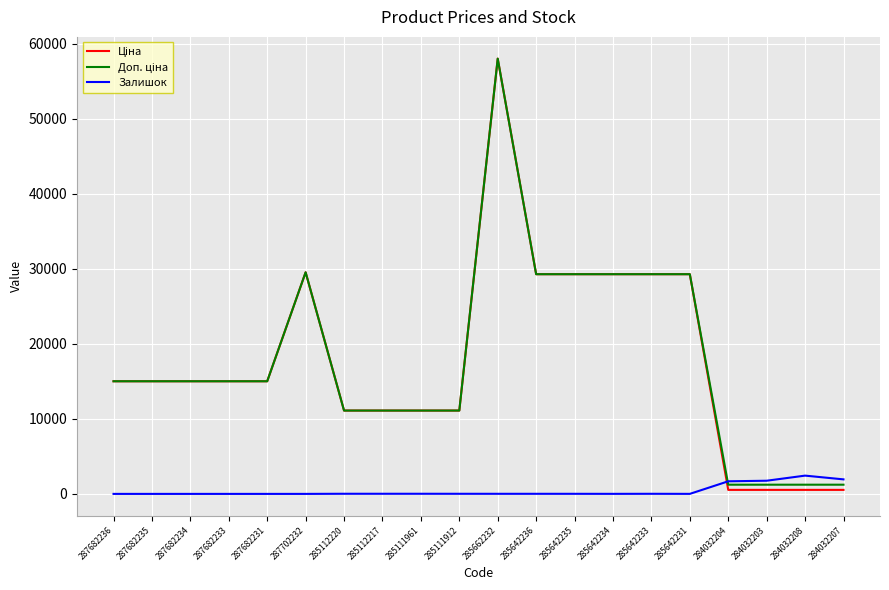

At which category is the sum across all series the highest?

285662232